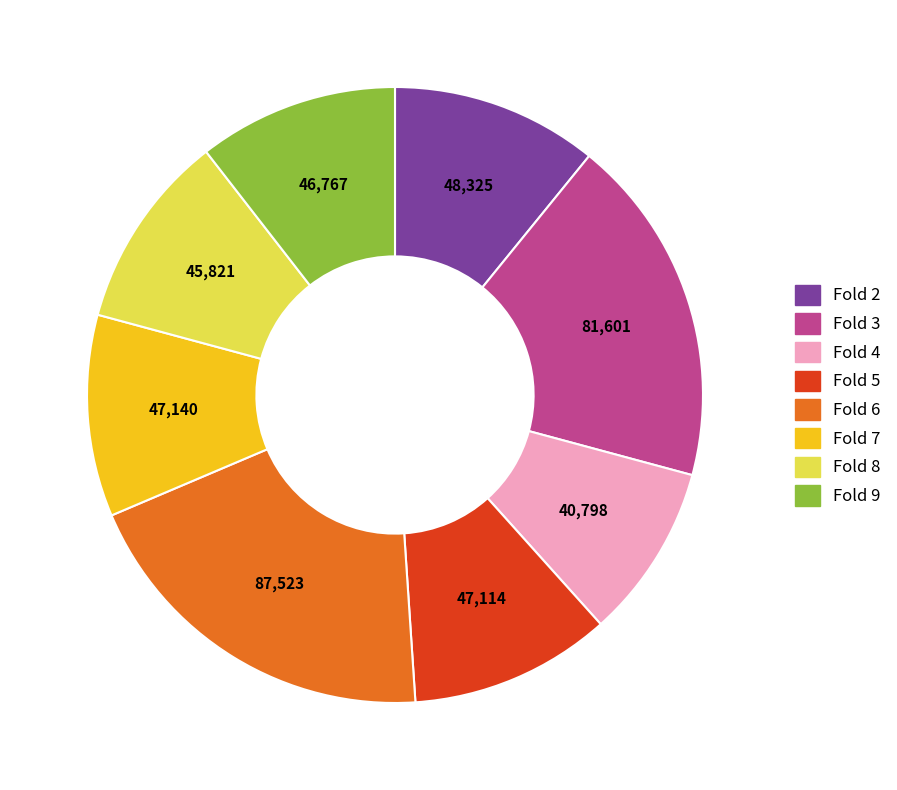

How many slices are in this pie chart?

8